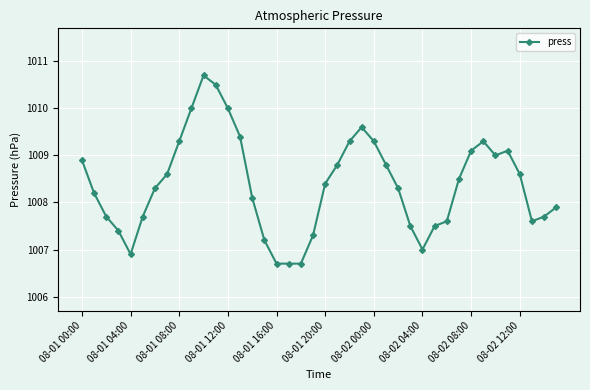

What is the value of the 1st point from the left?

1008.9